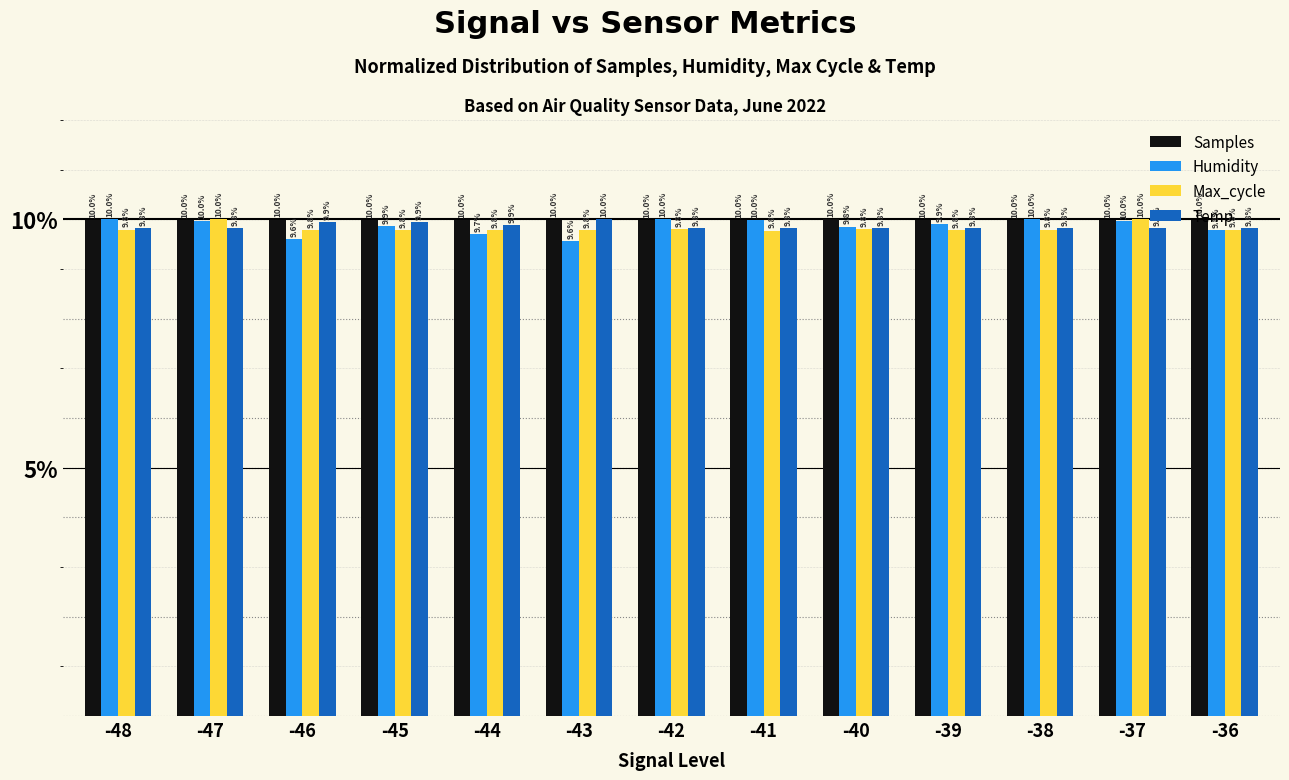

Between -47 and -46, which series saw the biggest shift?

Humidity